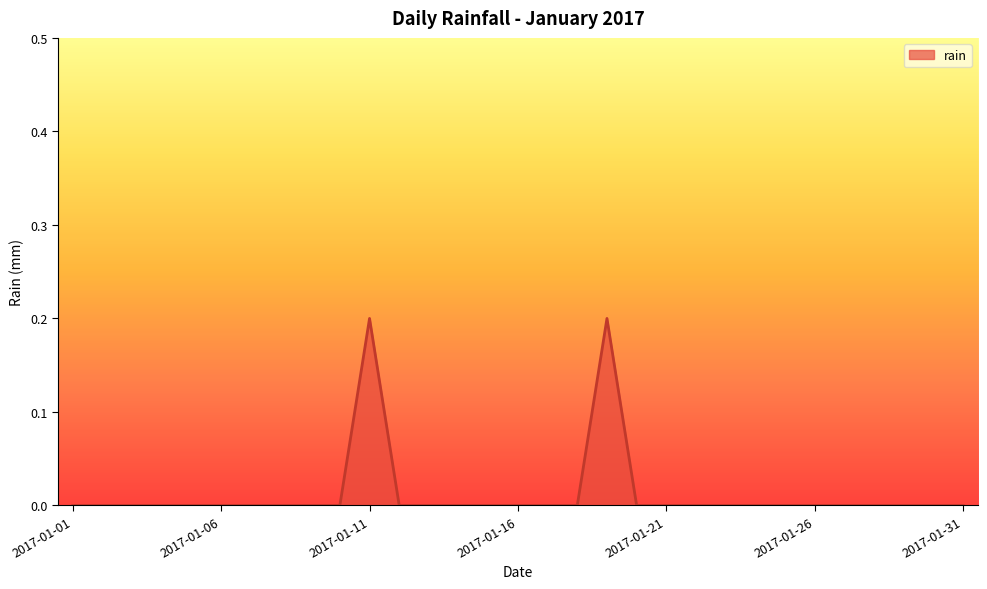

What is the sum of all values?

0.4